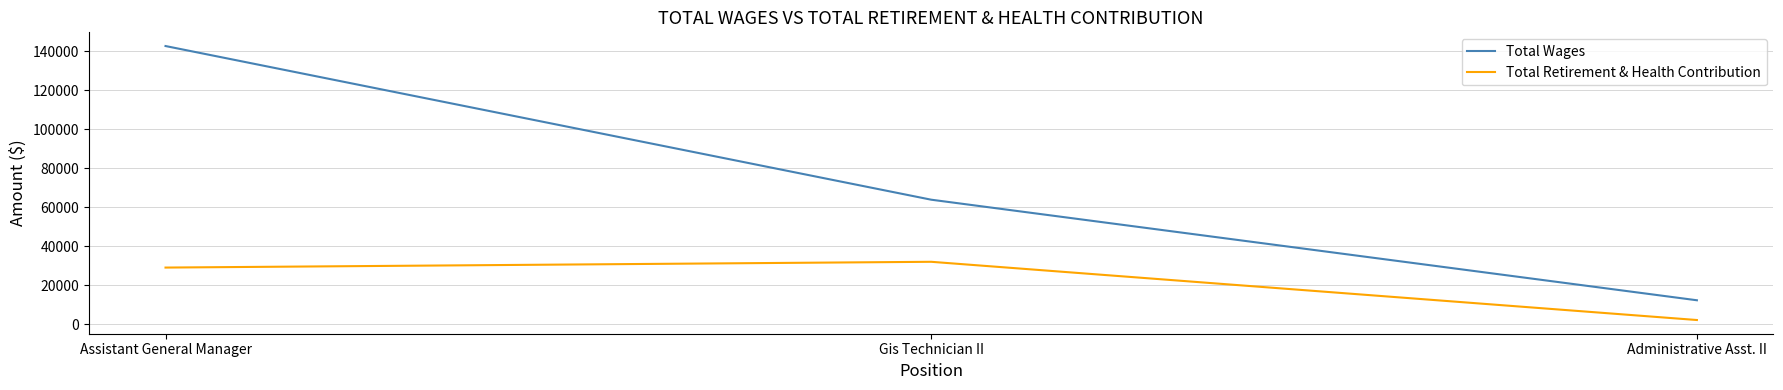

Does the chart display data point markers on the line(s)?

No